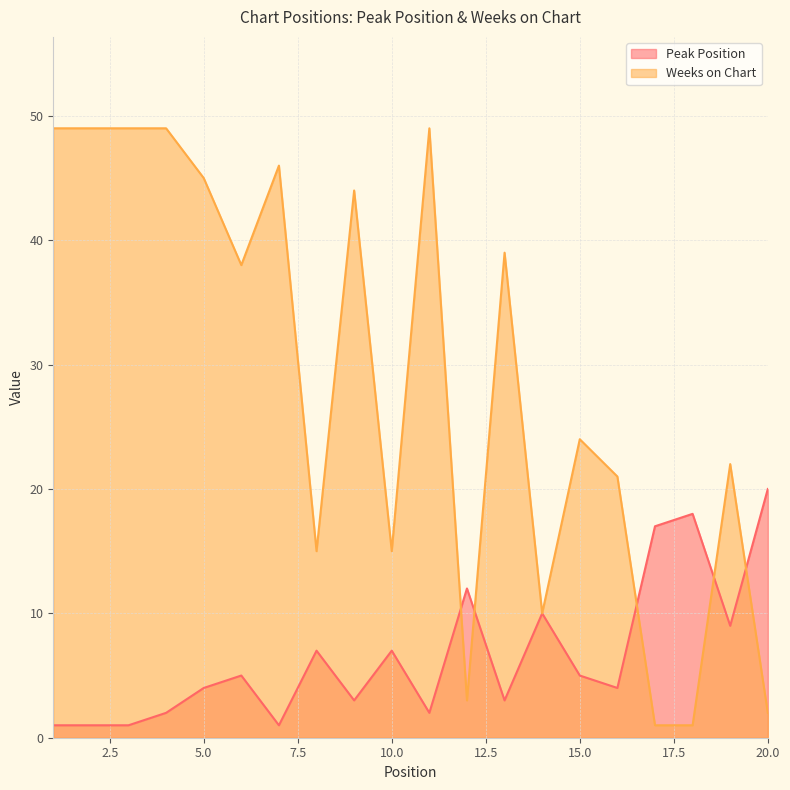

Which series has the largest range (max minus min)?

Weeks on Chart